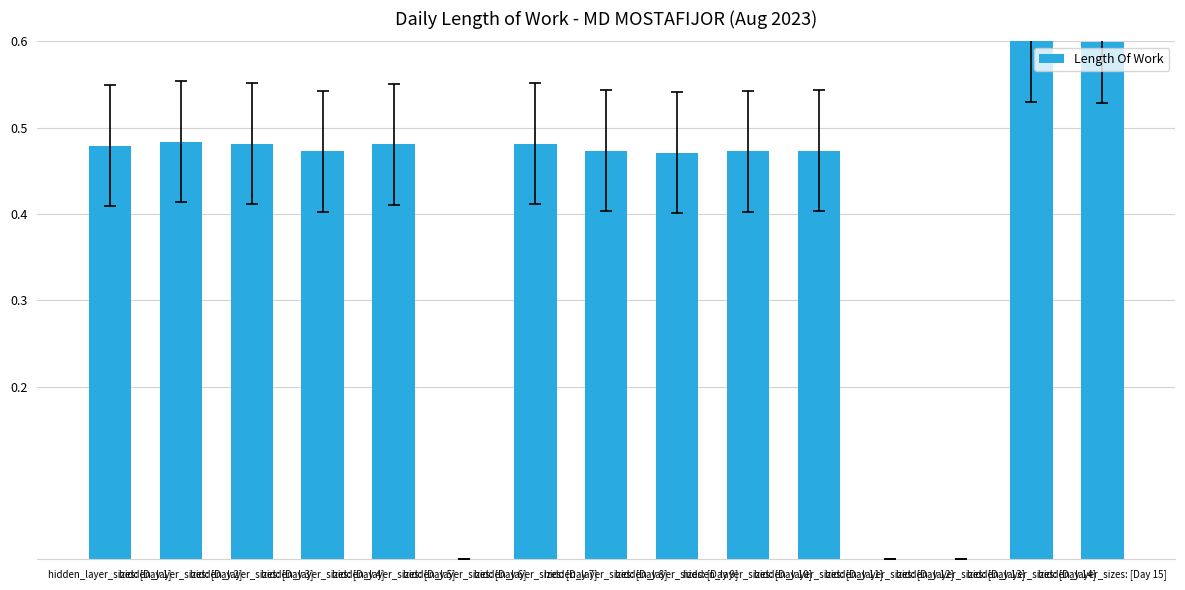

At which category does the chart reach its minimum across all series?

hidden_layer_sizes: [Day 6]